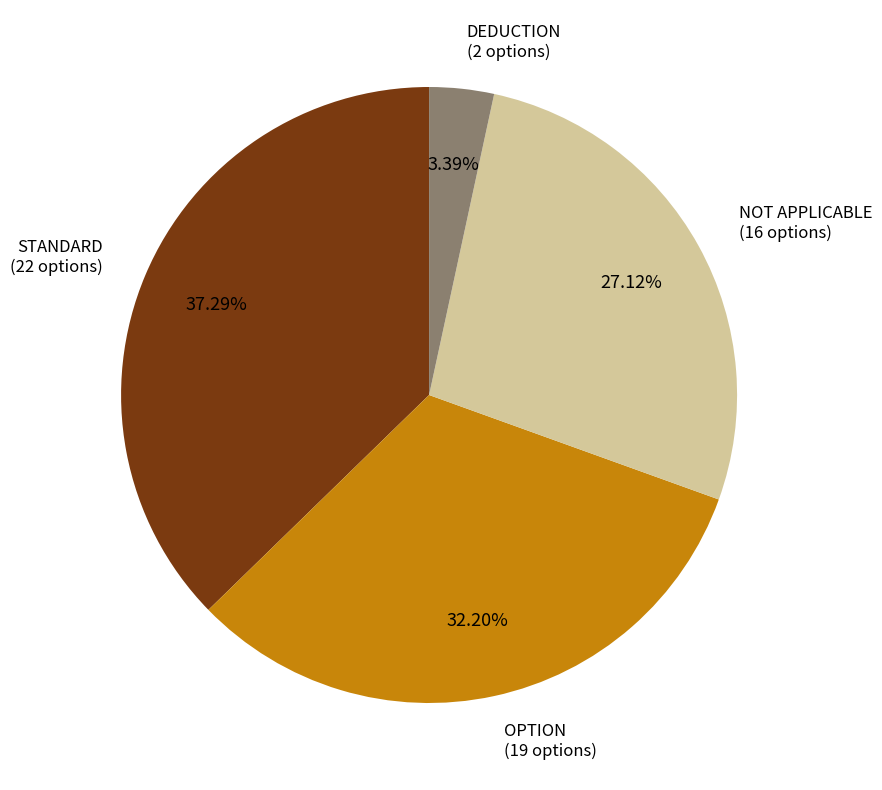

Is it true that OPTION is 18% of the pie?

False